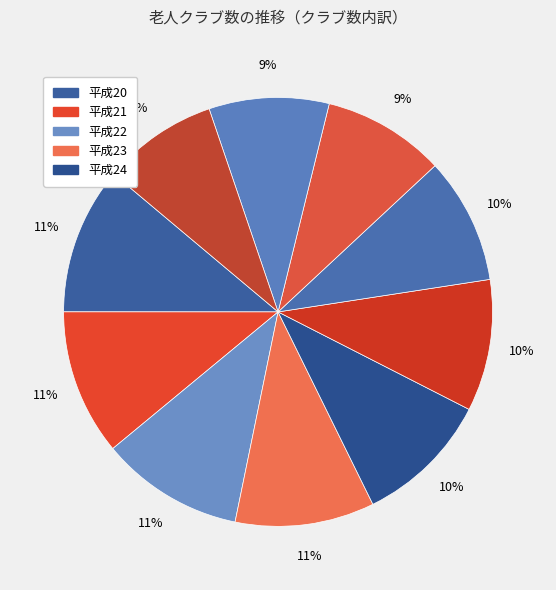

How many segments does this pie chart have?

10